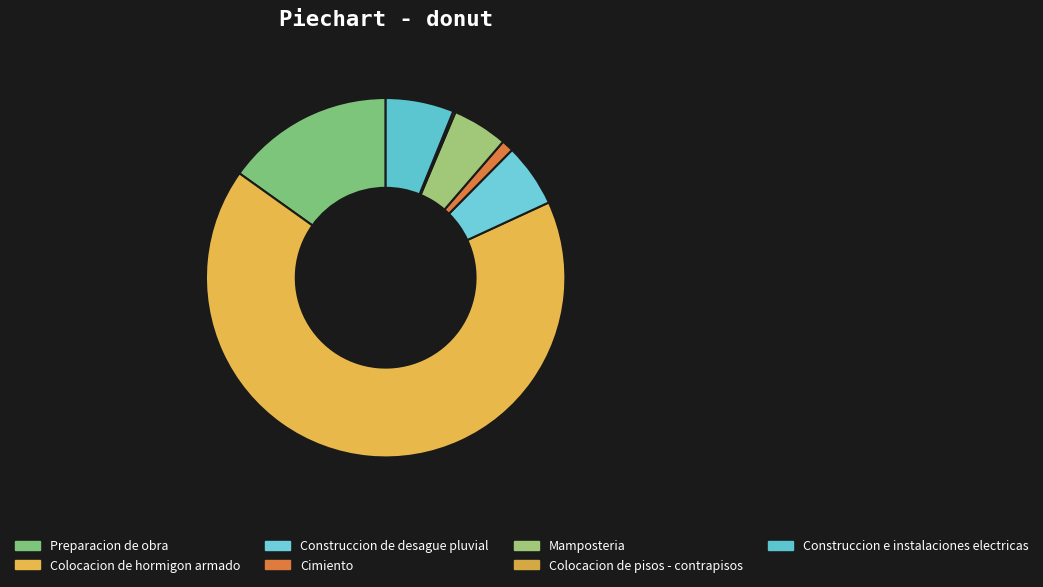

What percentage is the Construccion de desague pluvial slice, to the nearest percent?

6%